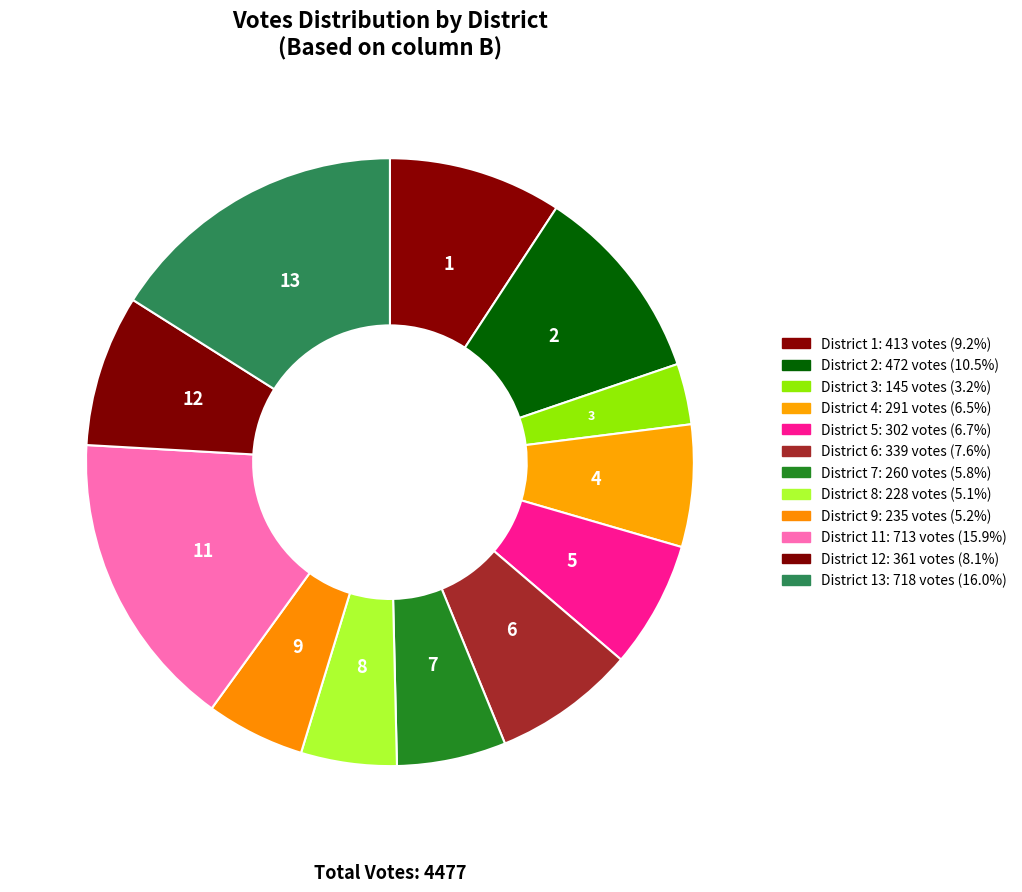

How many segments does this pie chart have?

12